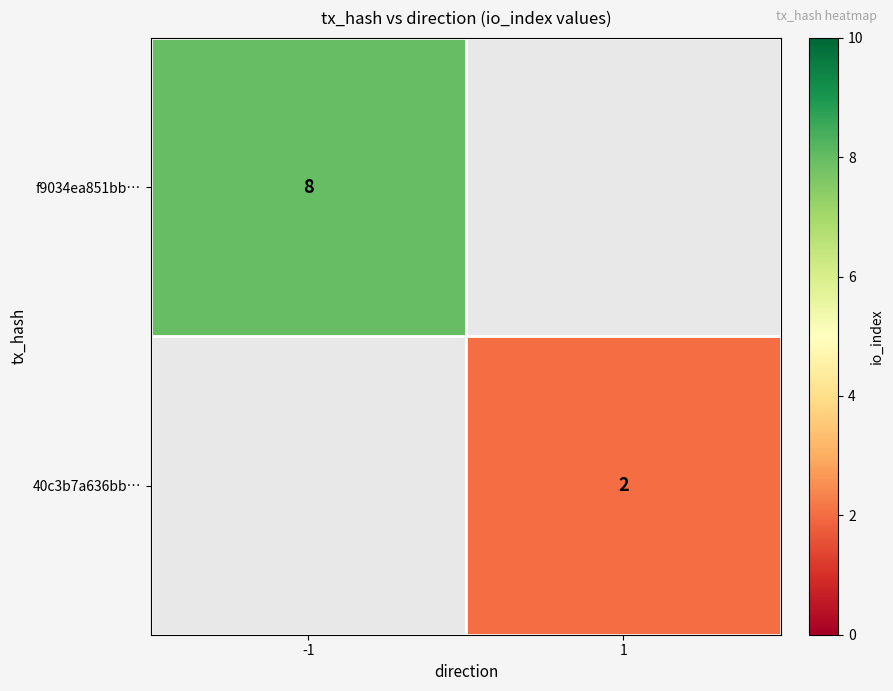

Is the value of f9034ea851bb… at -1 greater than the value of 40c3b7a636bb… at 1?

Yes